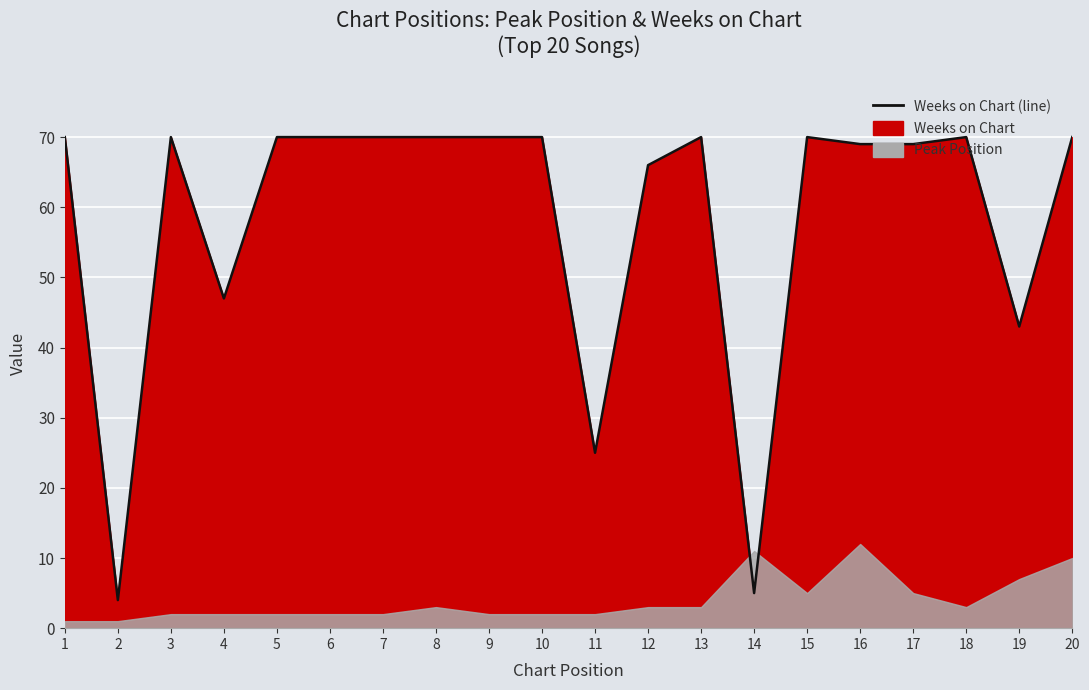

Which has a higher value, 19 or 15?

15